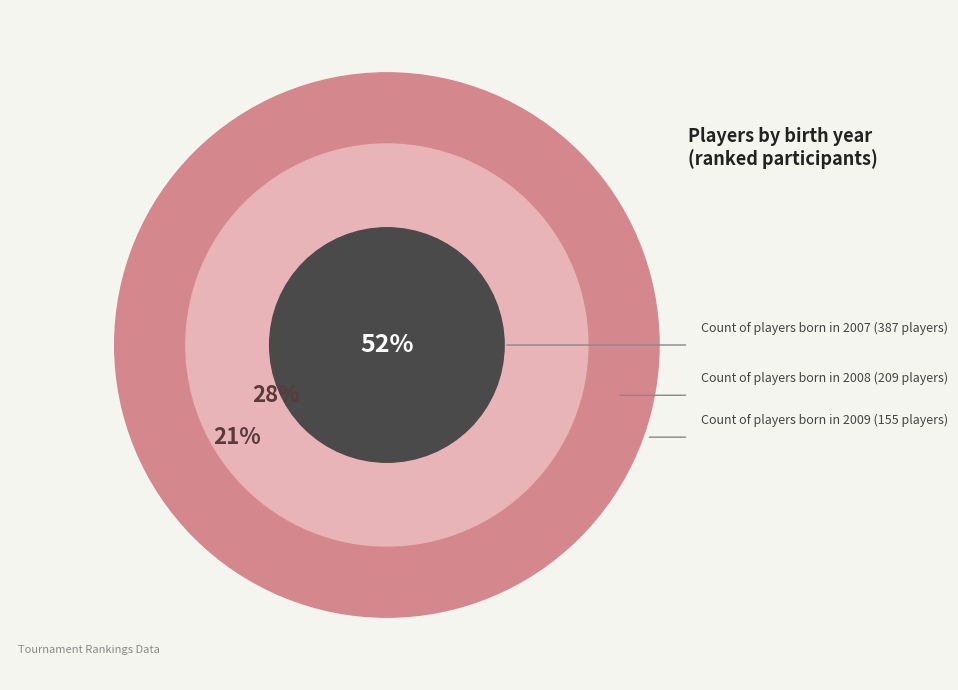

How many slices are in this pie chart?

3